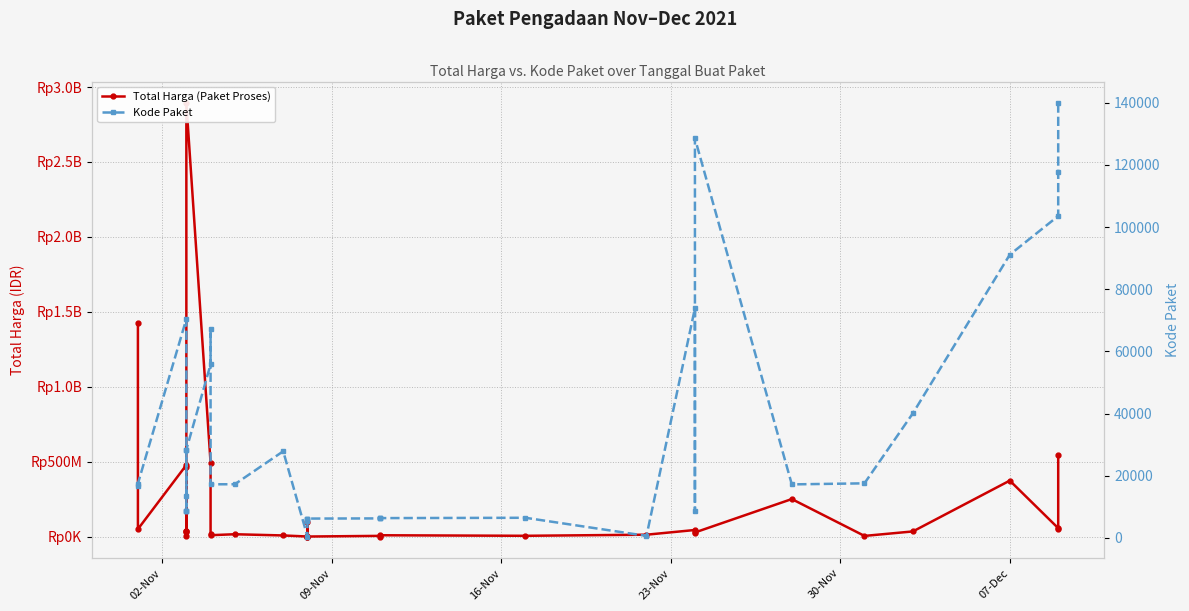

What is the difference between the maximum and minimum values in the Total Harga (Paket Proses) series?

2892044000